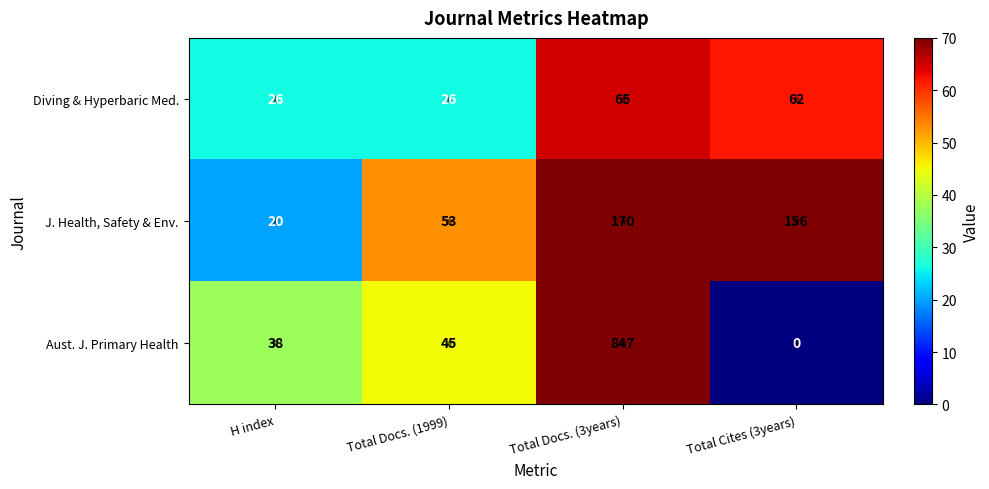

The value of Aust. J. Primary Health at Total Docs. (3years) is 847. True or false?

True